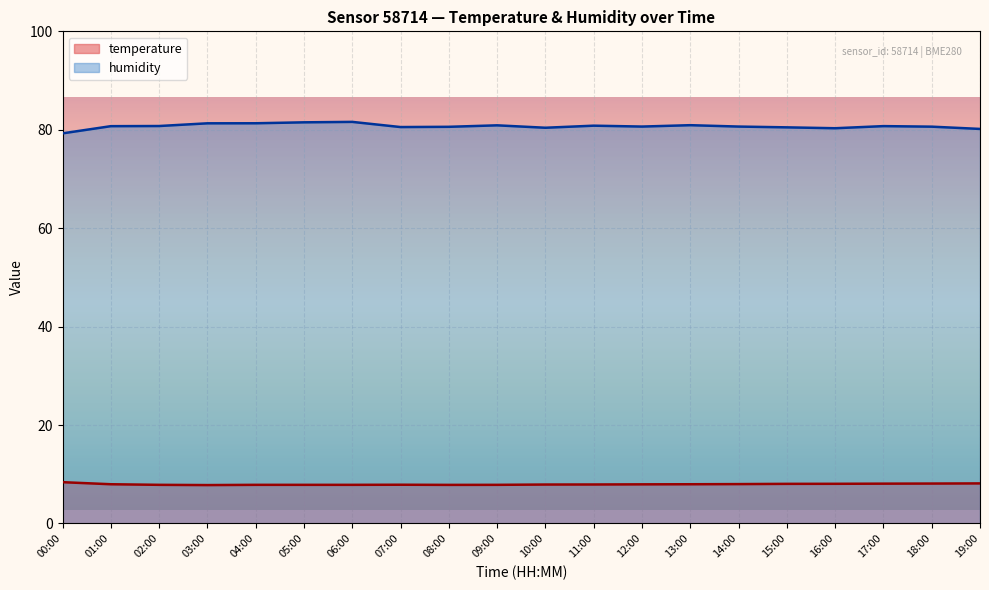

At which category does temperature reach its first local peak?

07:00